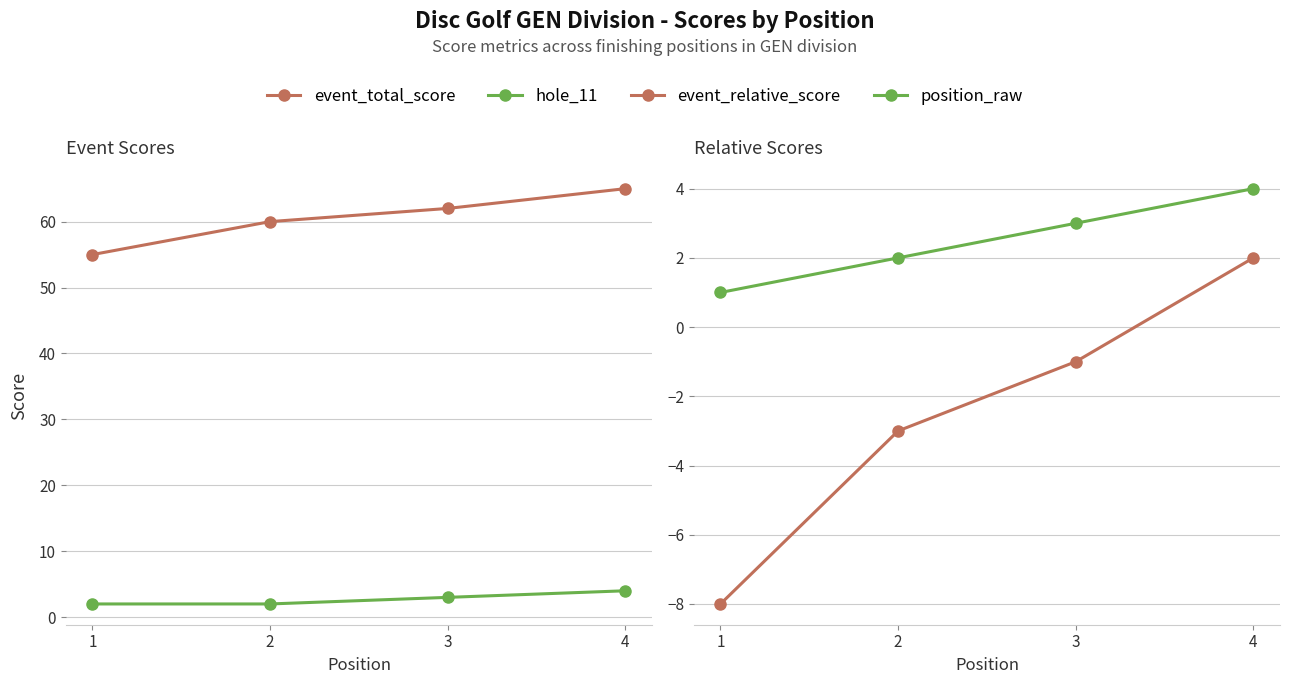

Rank the series at 1 from lowest to highest value.

event_relative_score, position_raw, hole_11, event_total_score